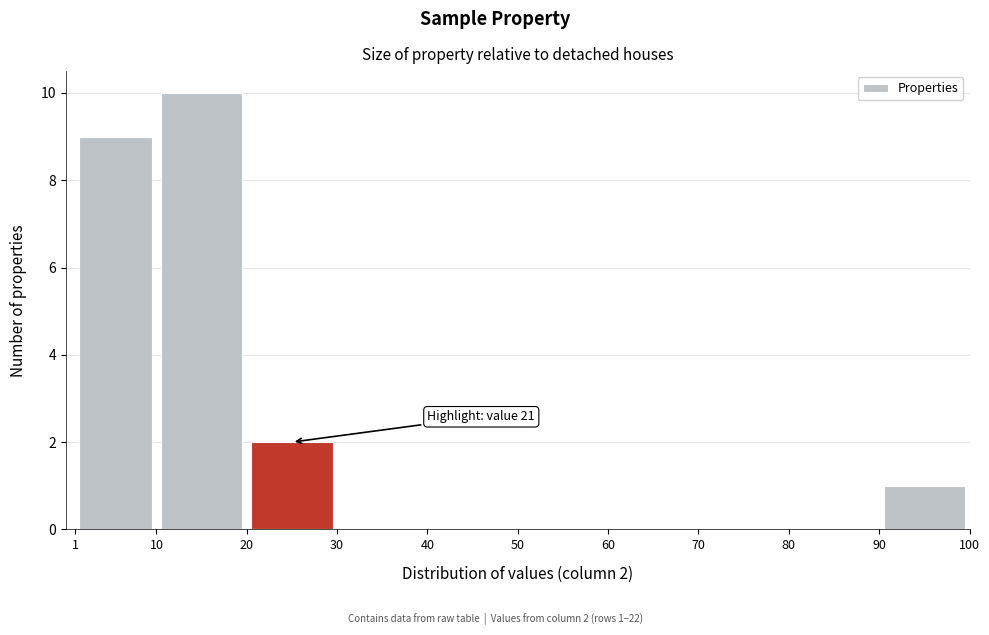

Over which range of the x-axis is the bar tallest?

10 to 20